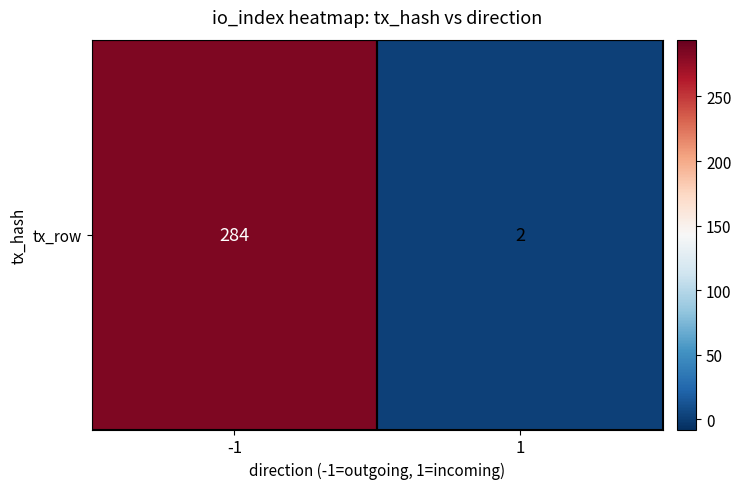

Is it true that the value at 1 is 2?

True